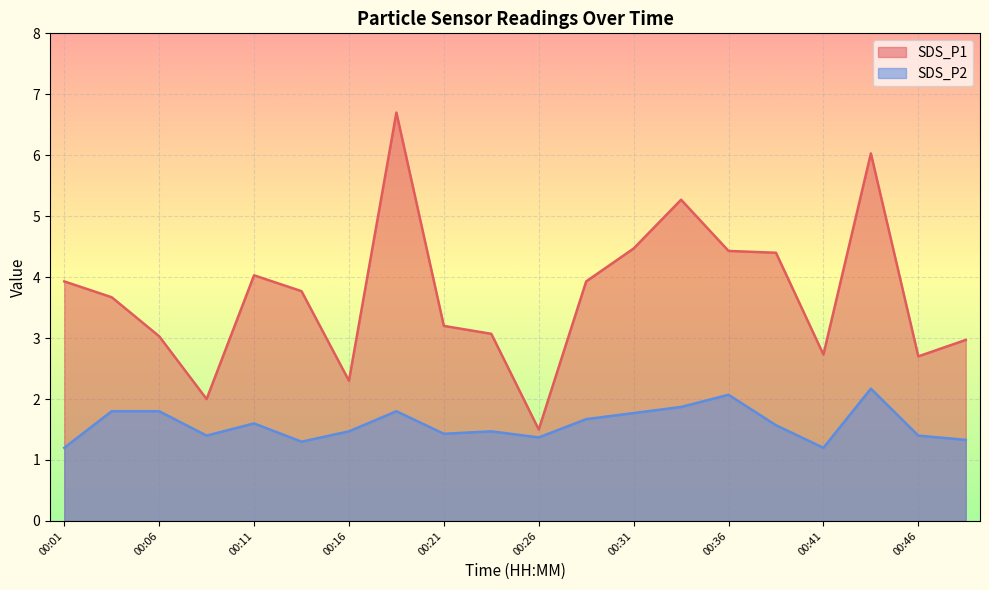

Rank the series by their maximum value, from lowest to highest.

SDS_P2, SDS_P1